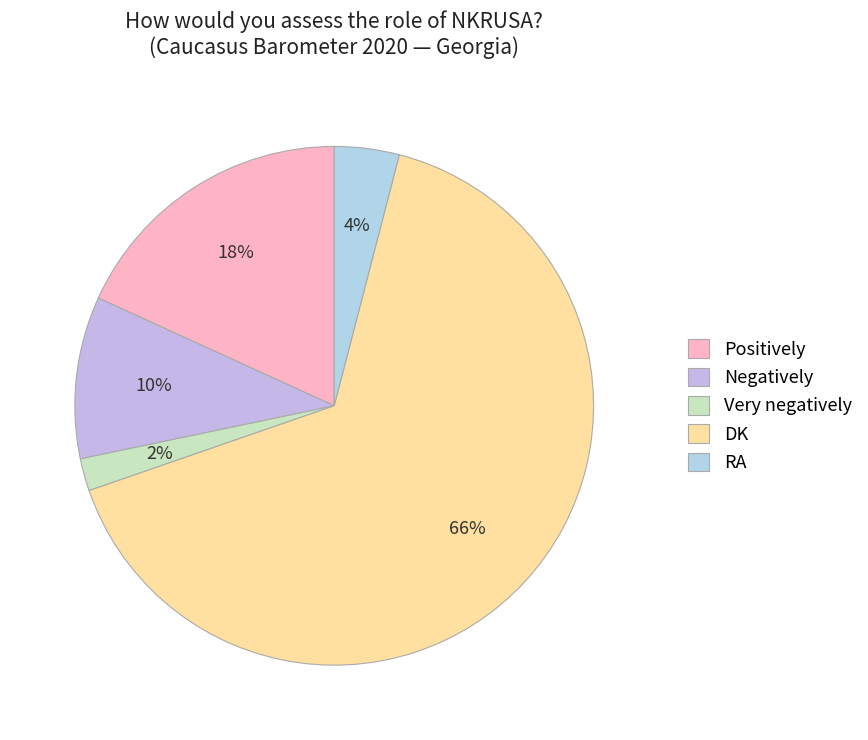

To the nearest percent, what is the average slice percentage?

20%